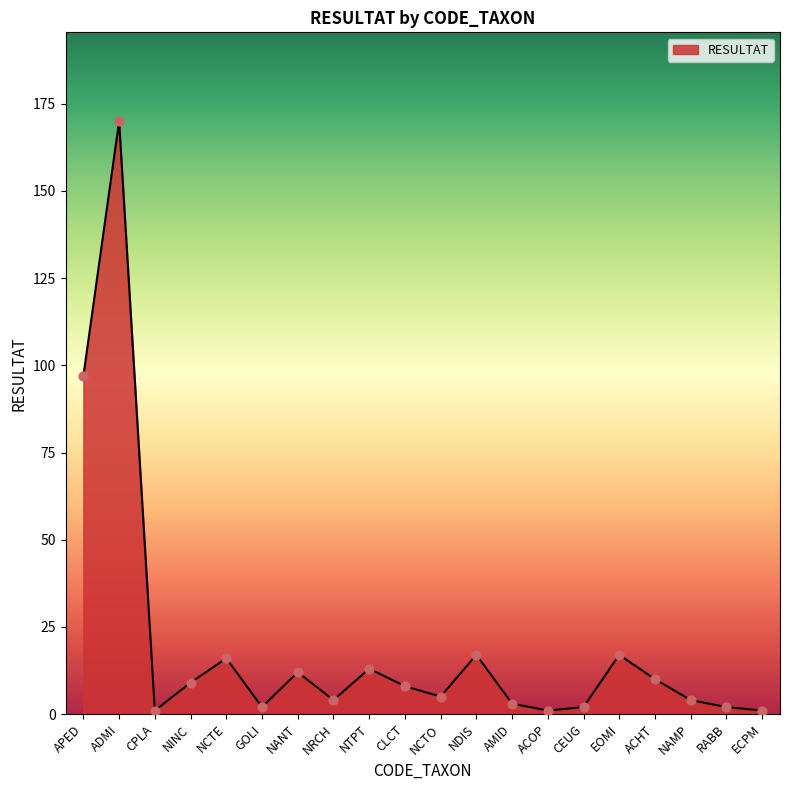

Which has a higher value, ACOP or NCTE?

NCTE